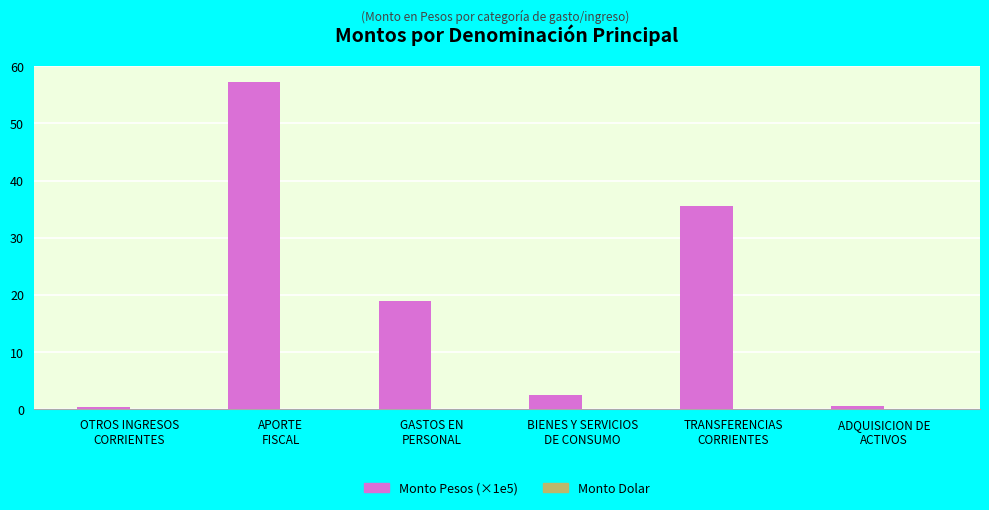

How many bars are there in total?

6